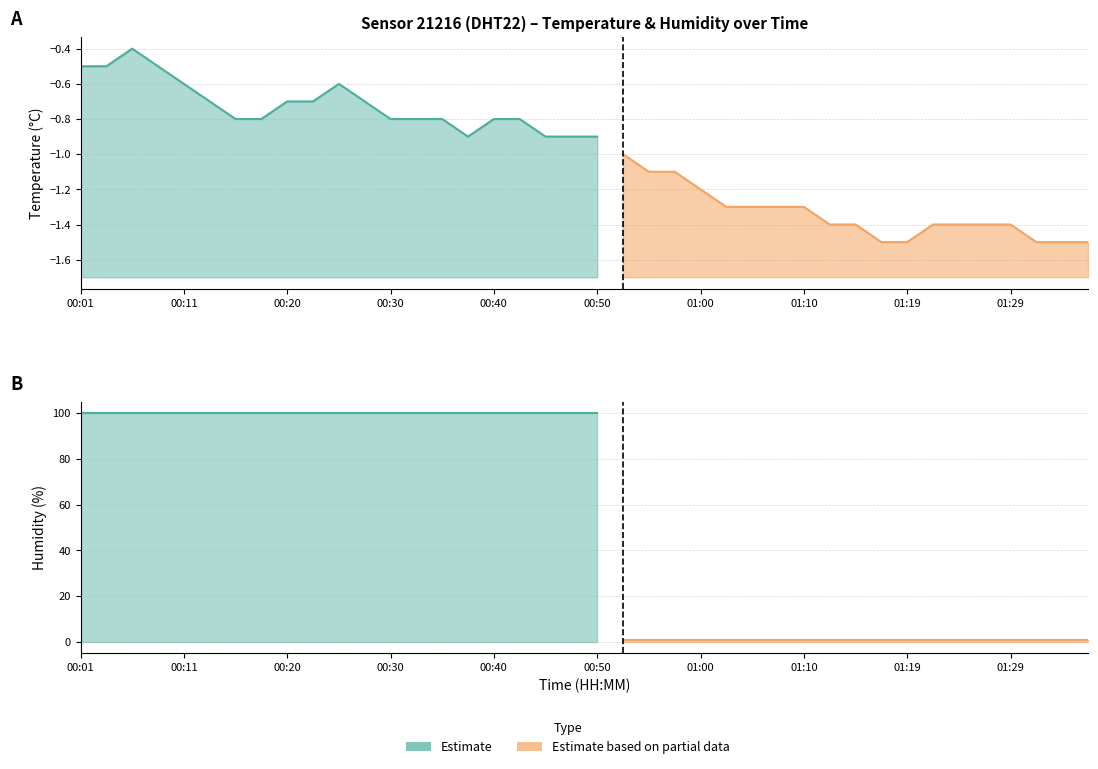

Rank the series at 00:42 from lowest to highest value.

temperature, humidity